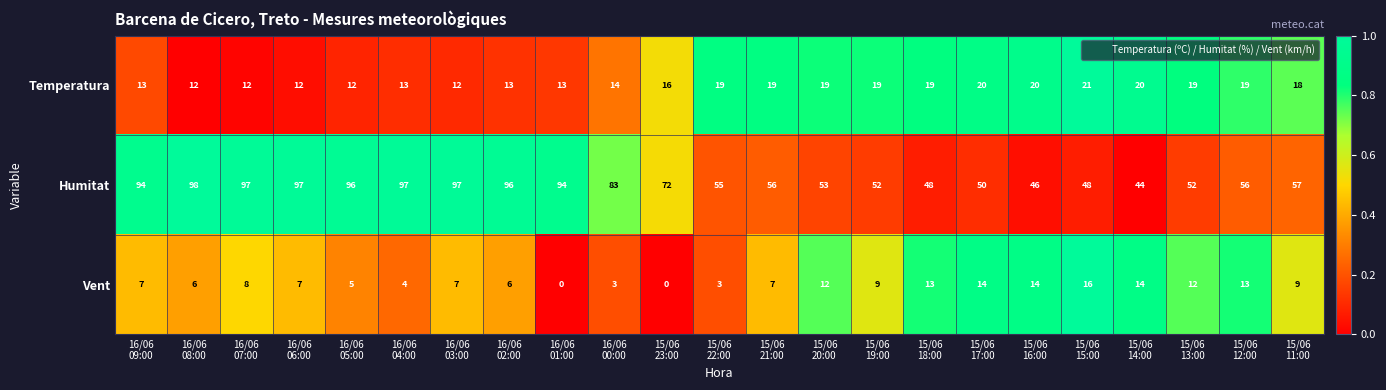

What is the difference between the maximum and minimum values in the Temperatura series?

9